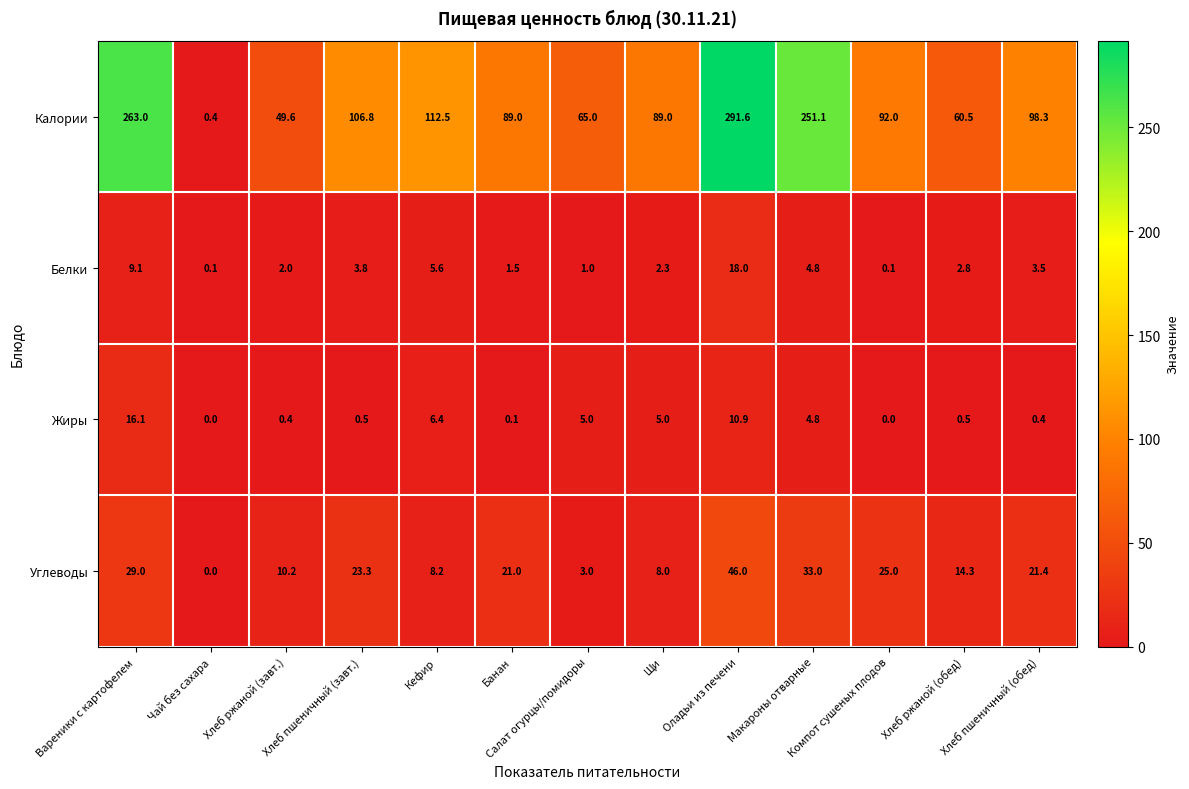

Which series has the widest spread of values?

Калории